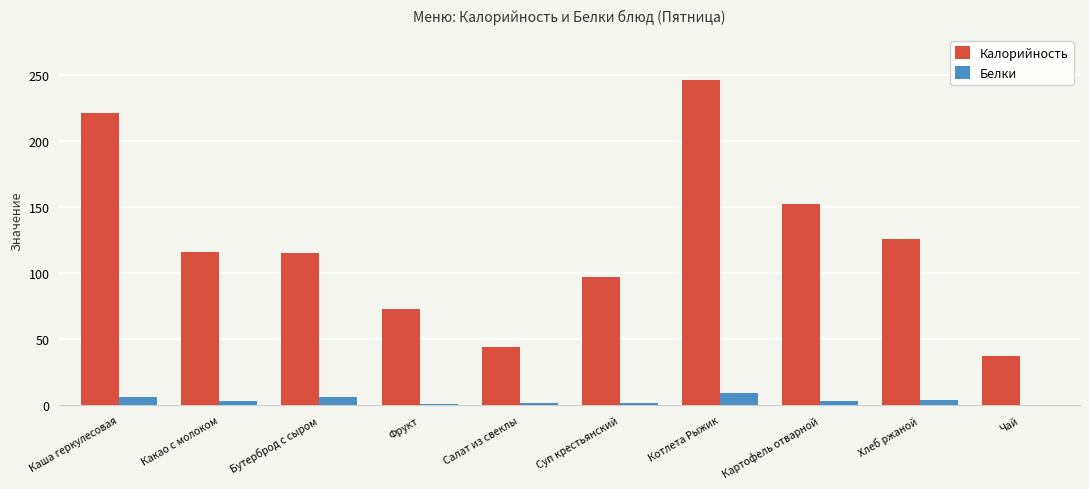

The Калорийность series shows 327.6 at Котлета Рыжик. True or false?

False